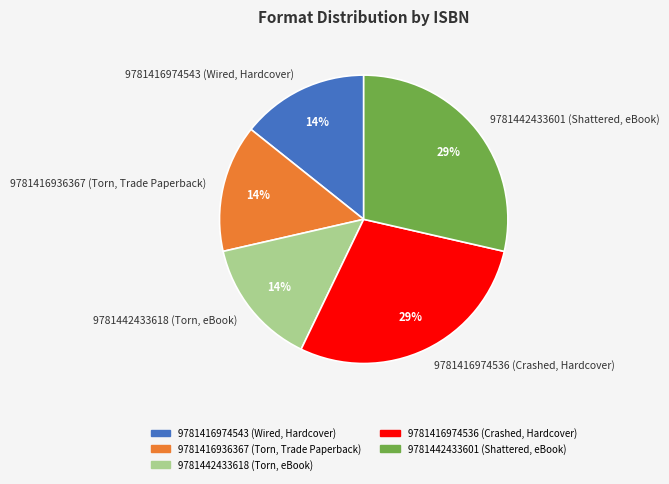

How many slices are in this pie chart?

5